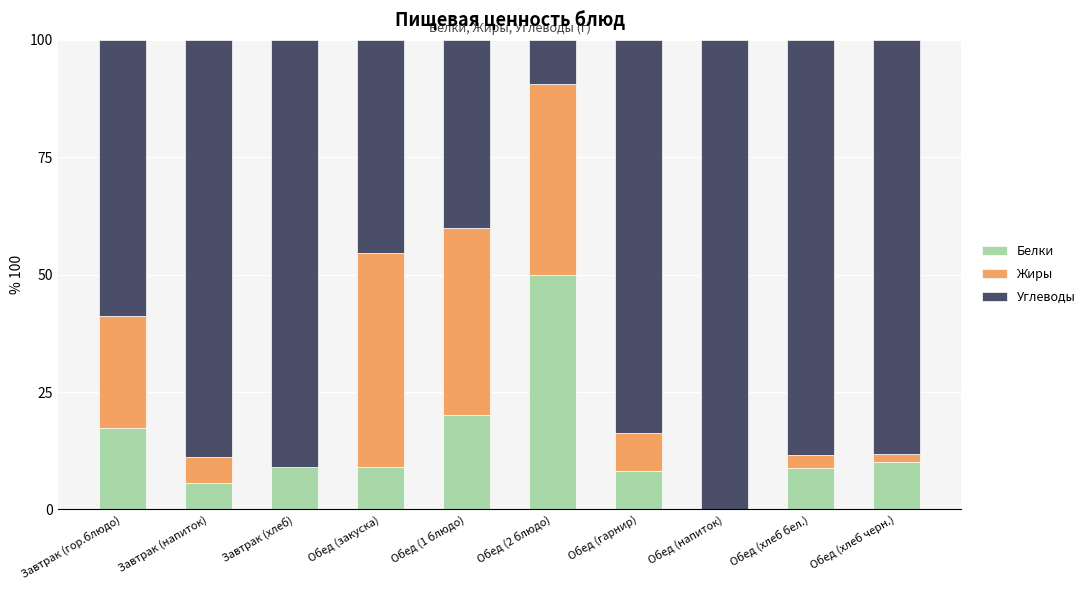

Is it true that Белки equals 14.5 at Завтрак (хлеб)?

False